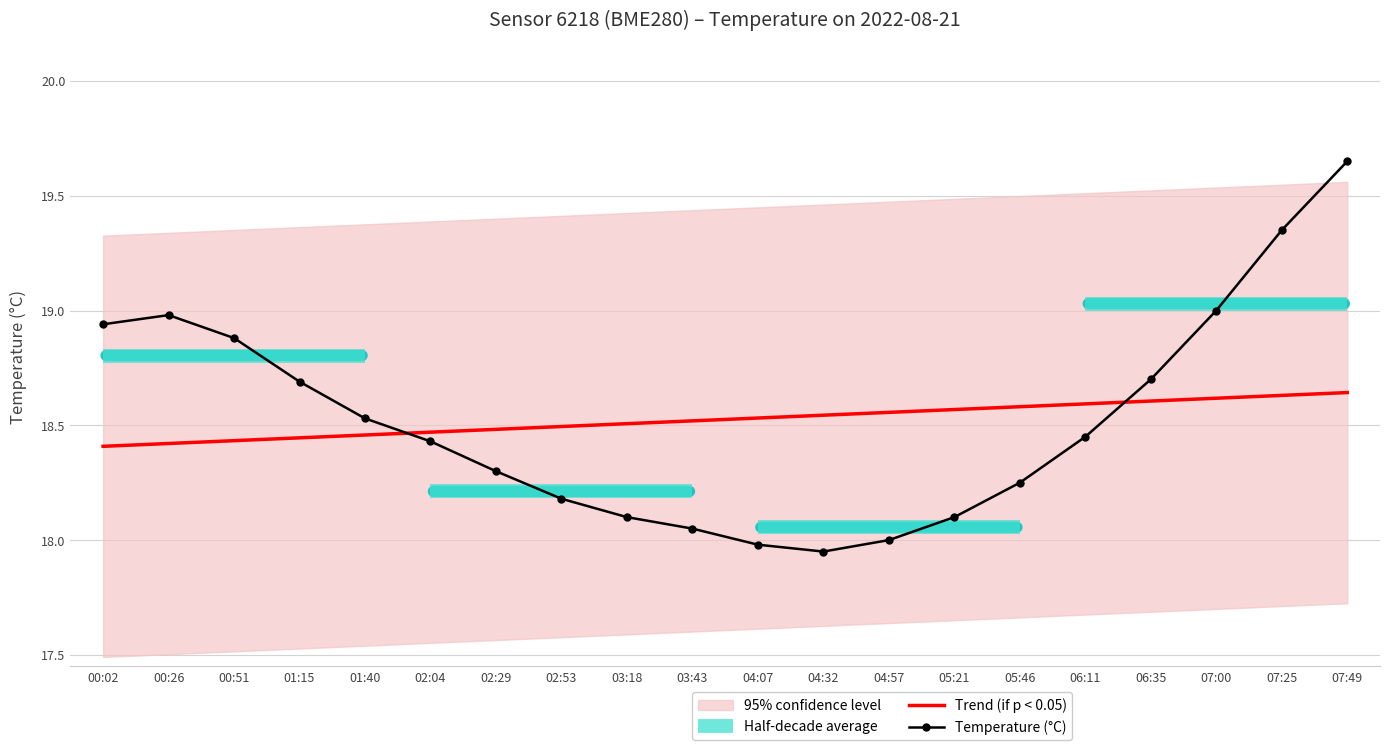

At which category does the chart reach its peak across all series?

07:49